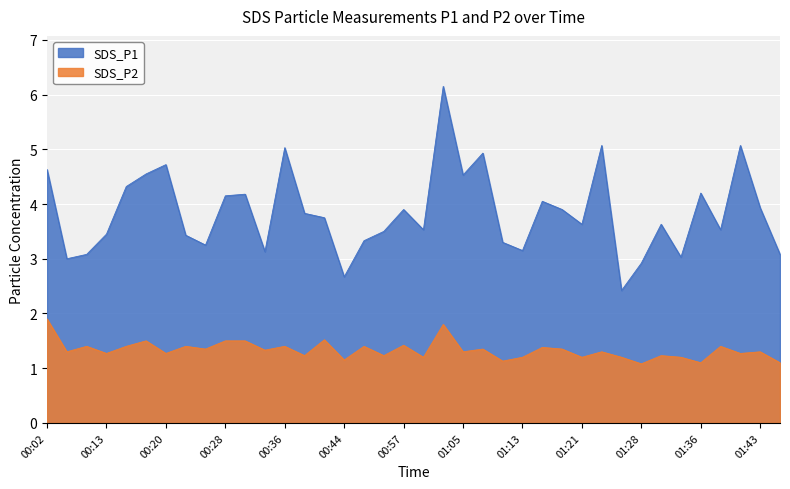

Between 01:41 and 00:55, which is larger?

01:41